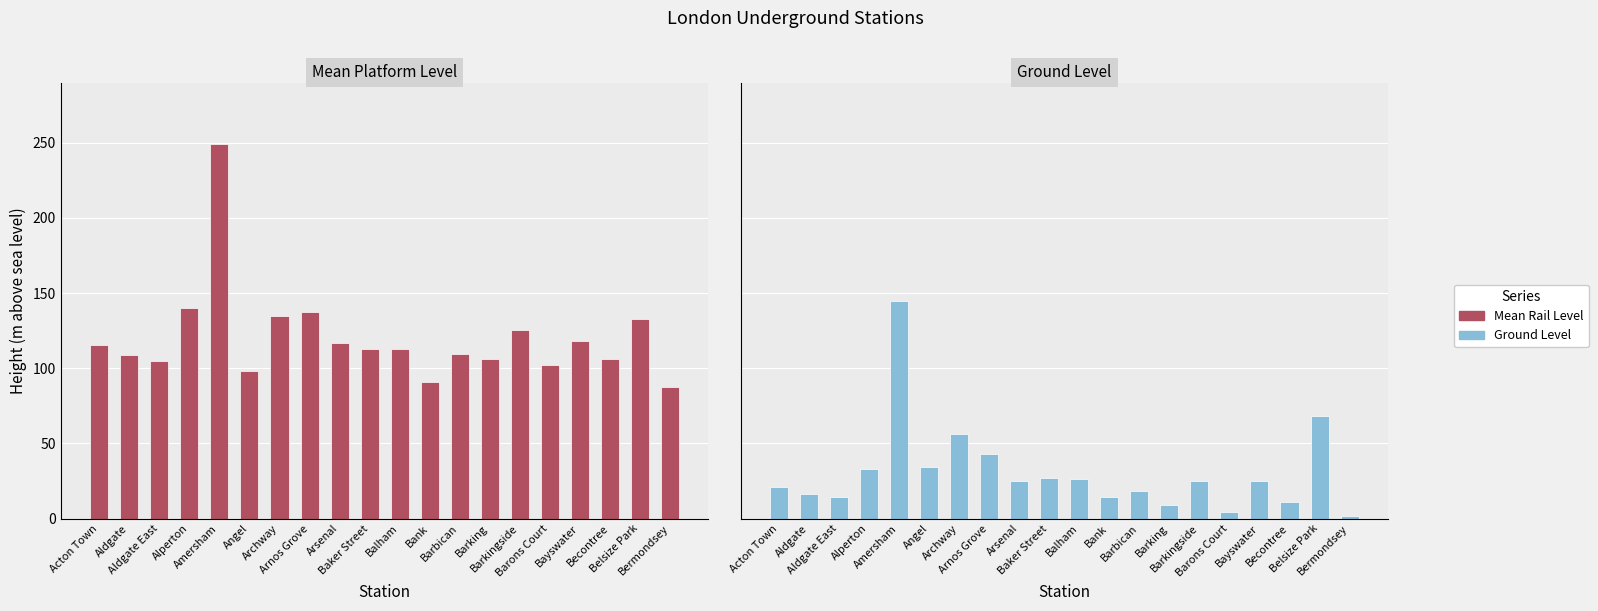

What is the label of the 6th bar from the right?

Barkingside